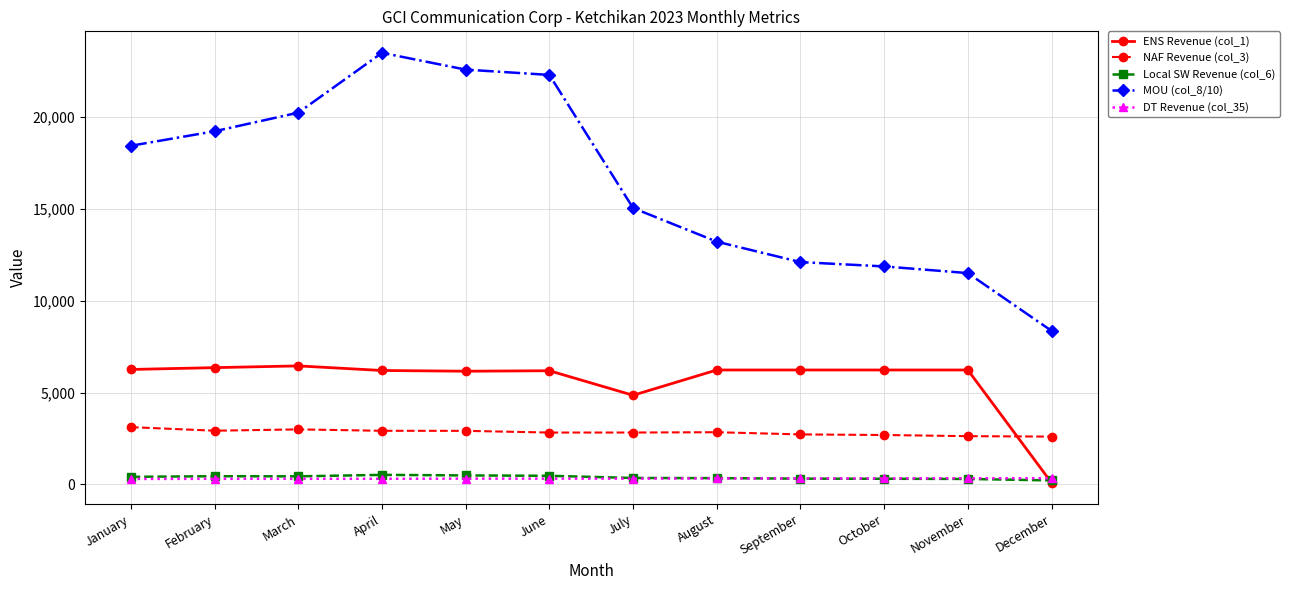

How many lines are shown in the chart?

5